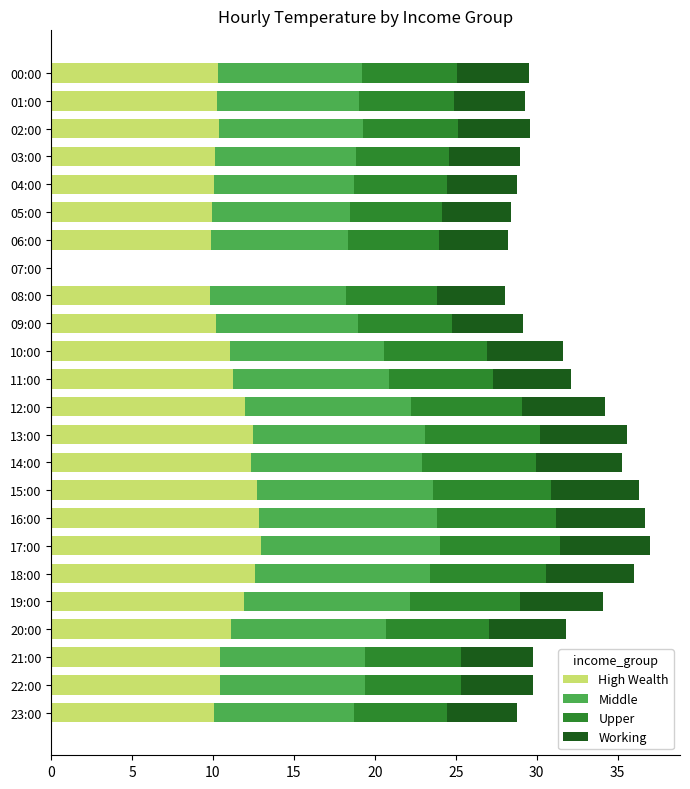

What is the total value across all series at 02:00?

29.6